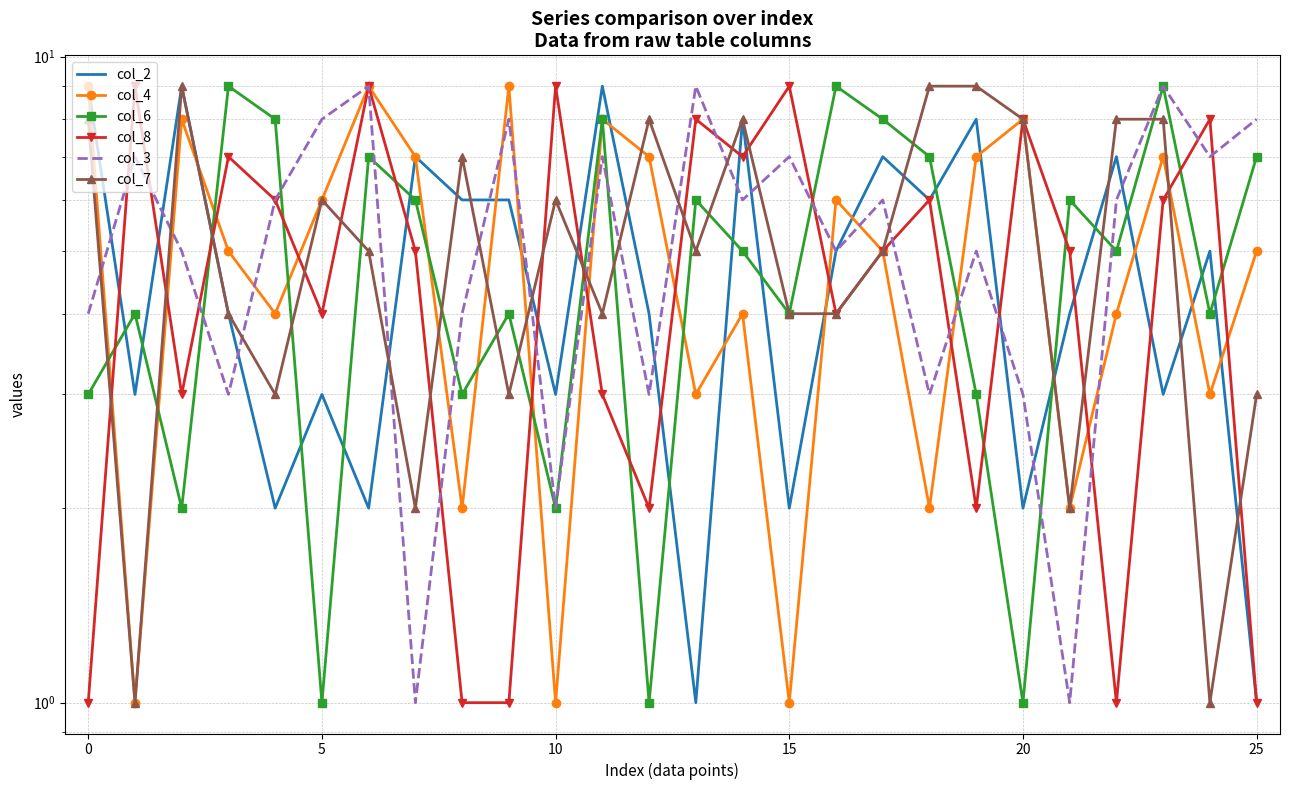

Count the col_6 values in the range 3 to 7.

15